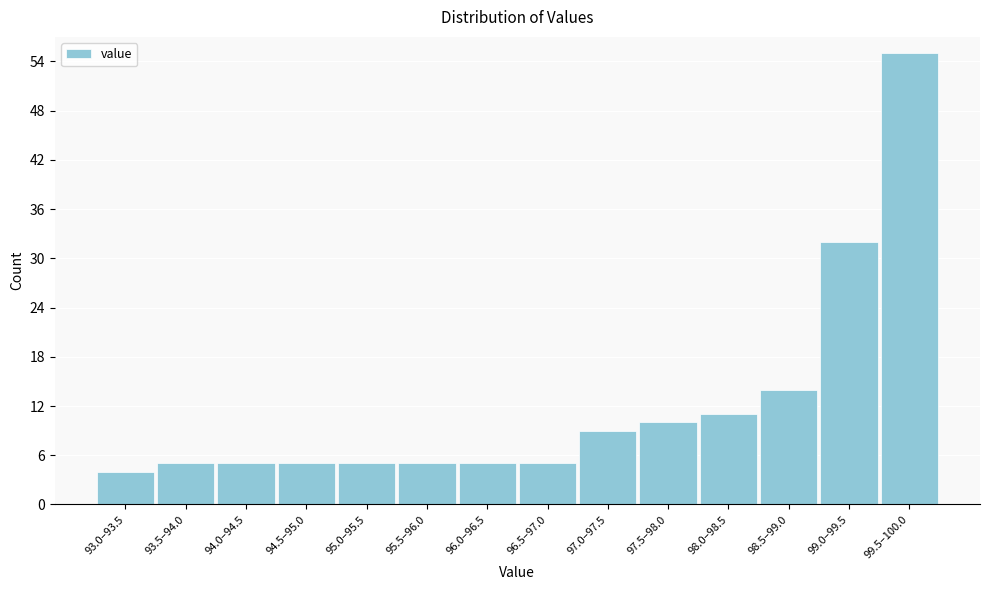

Reading left to right, transcribe all the data shown in this chart.

93.0–93.5=4	93.5–94.0=5	94.0–94.5=5	94.5–95.0=5	95.0–95.5=5	95.5–96.0=5	96.0–96.5=5	96.5–97.0=5	97.0–97.5=9	97.5–98.0=10	98.0–98.5=11	98.5–99.0=14	99.0–99.5=32	99.5–100.0=55